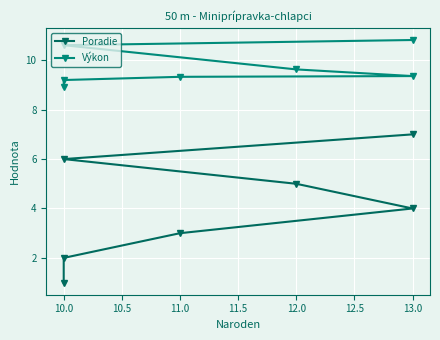

The Výkon series shows 9.4 at 13.0. True or false?

True